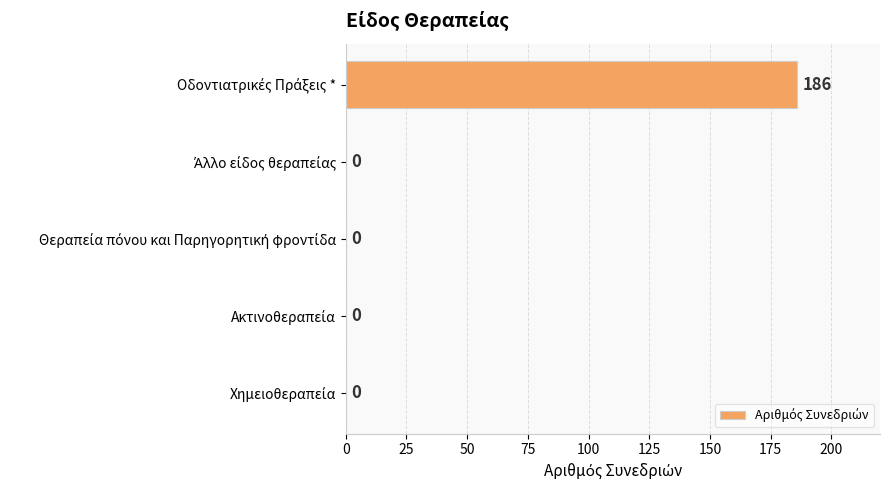

What is the greatest value displayed?

186